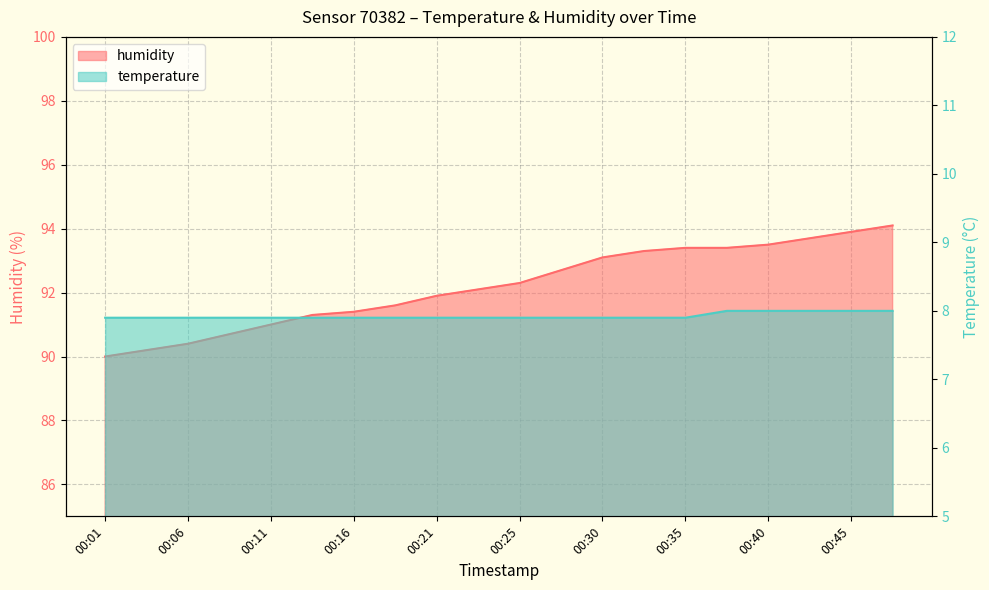

Is it true that humidity equals 162.3 at 00:08?

False